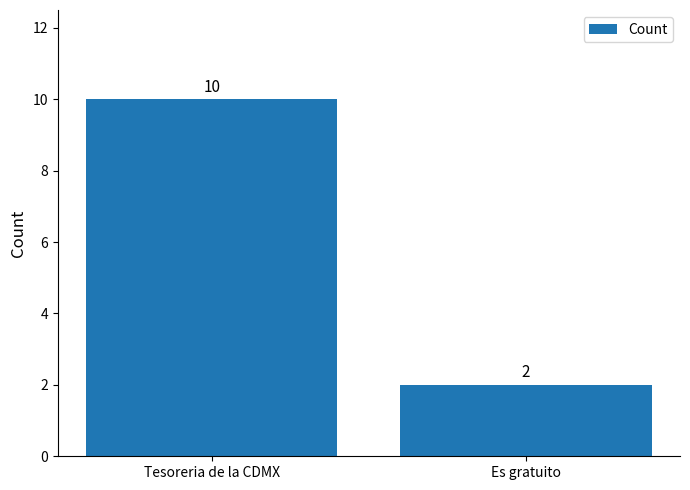

List the labels in order of value, smallest first.

Es gratuito, Tesoreria de la CDMX